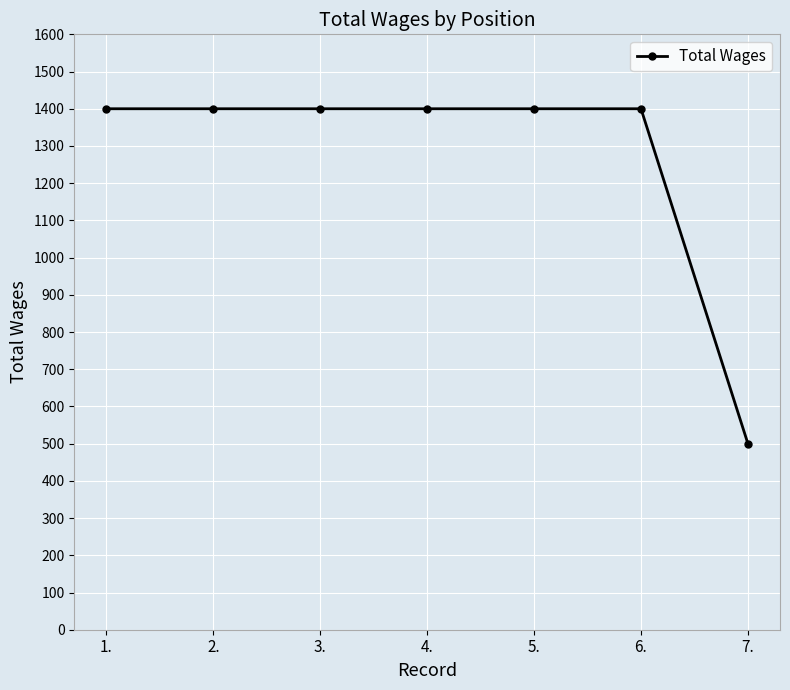

Read the value at 7..

500